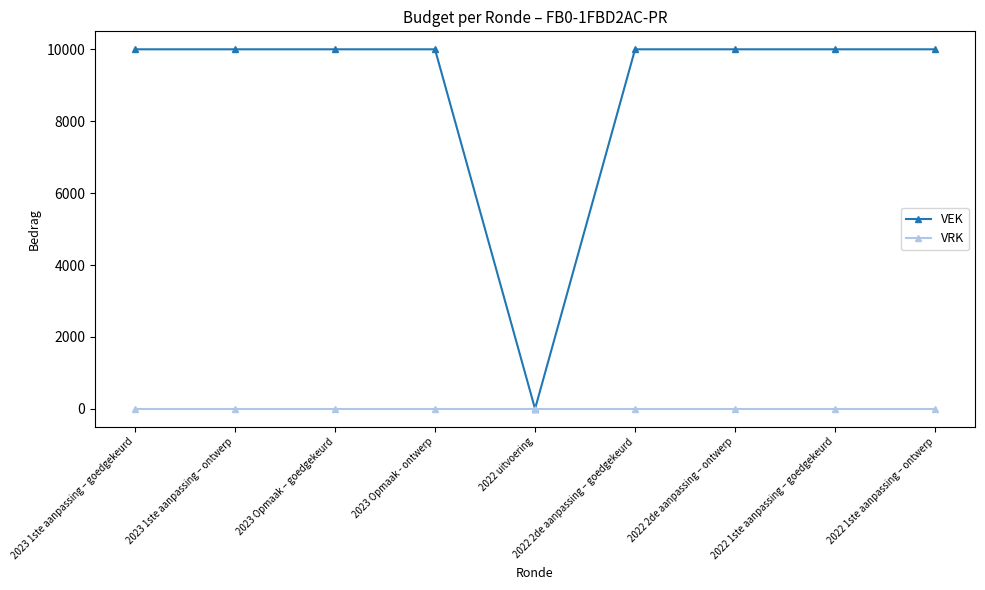

The value of VEK at 2022 2de aanpassing – goedgekeurd is 10000. True or false?

True